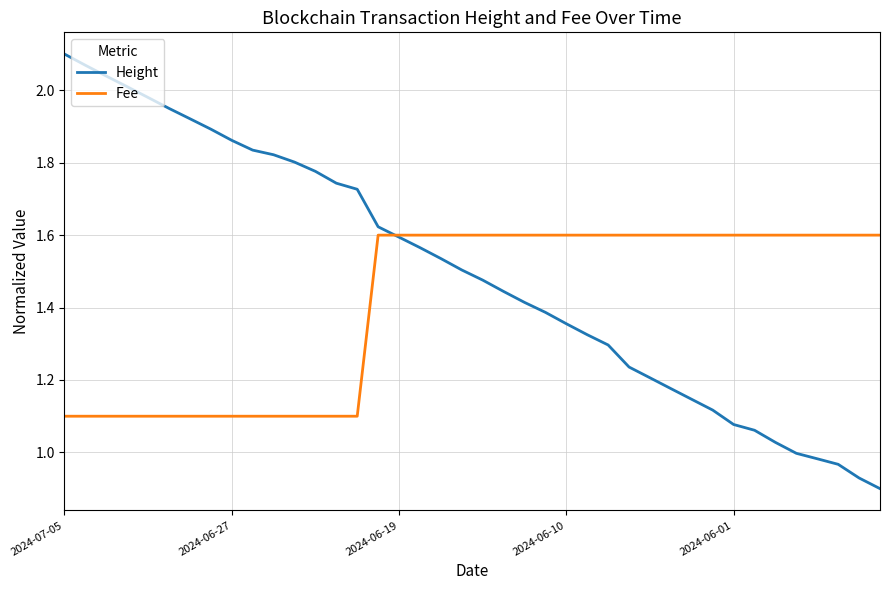

Rank the series by their maximum value, from lowest to highest.

Fee, Height